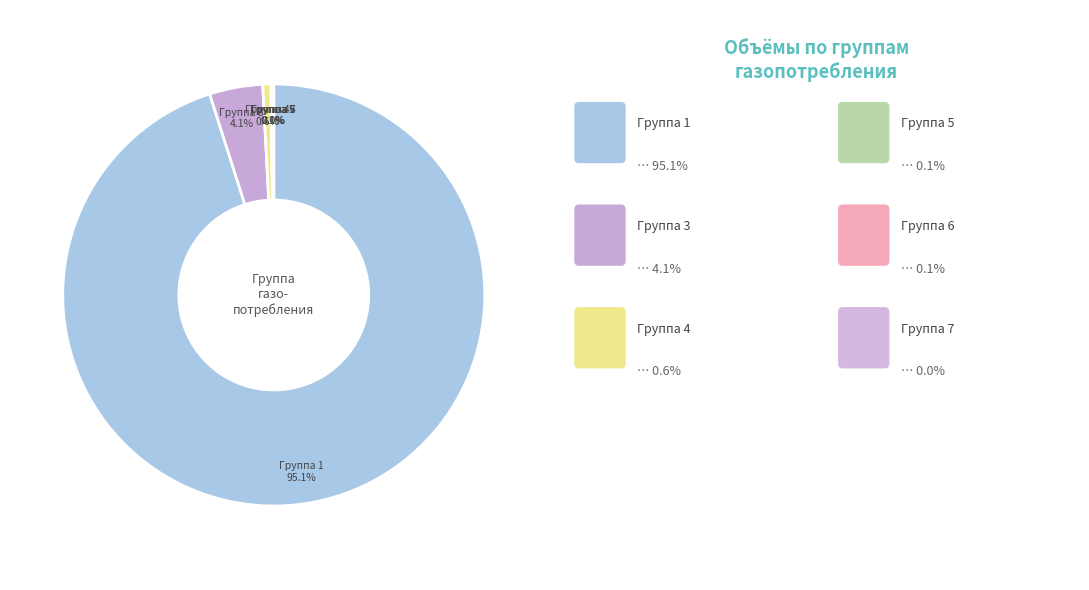

How much of the chart is everything except Группа 4?

99.4%